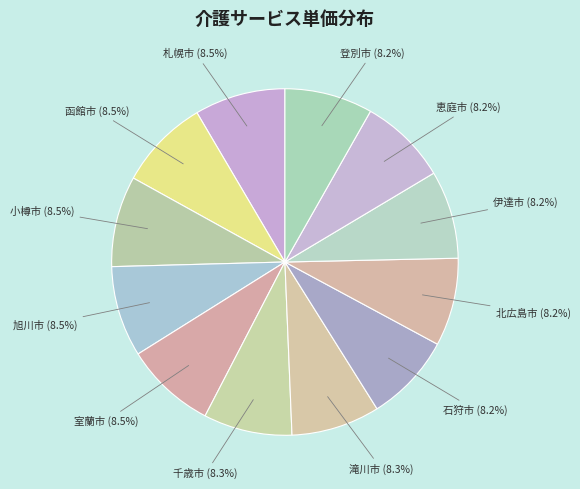

How many segments does this pie chart have?

12